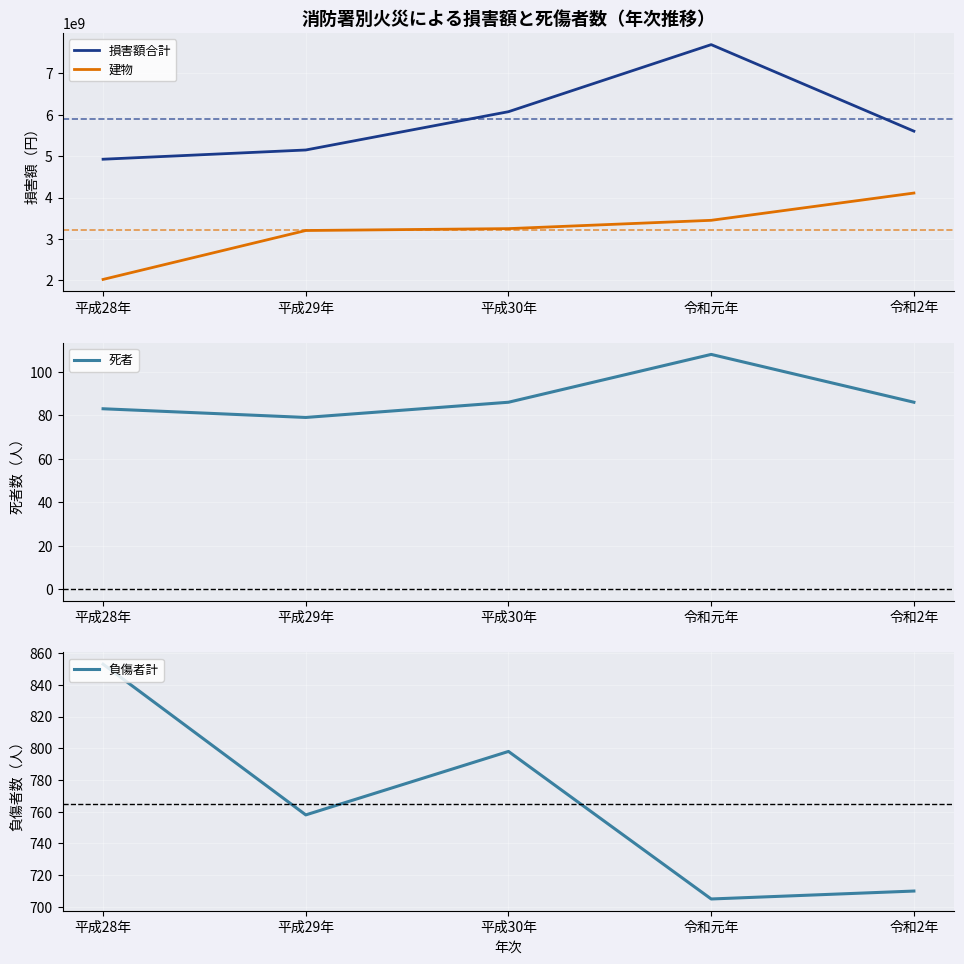

Which series has the largest total across all categories?

損害額合計